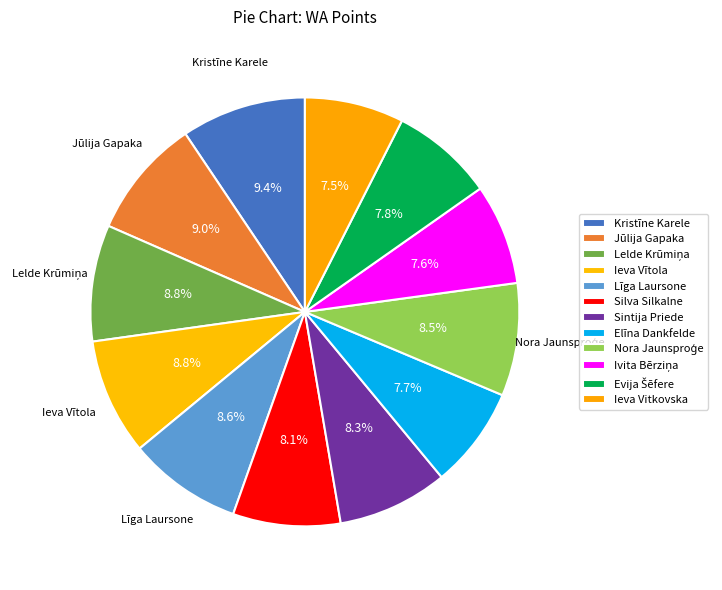

How many slices are in this pie chart?

12